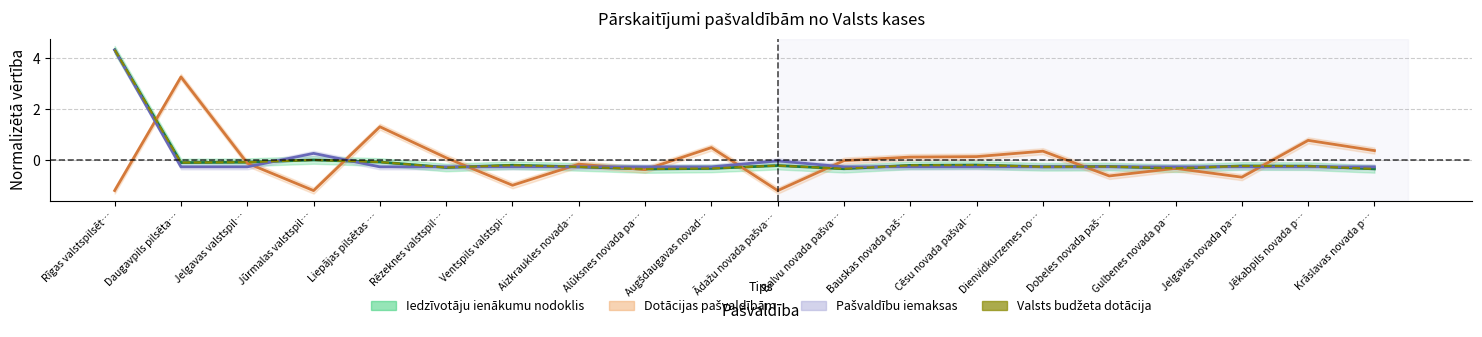

What is the label of the 9th point from the left?

Alūksnes novada pa…